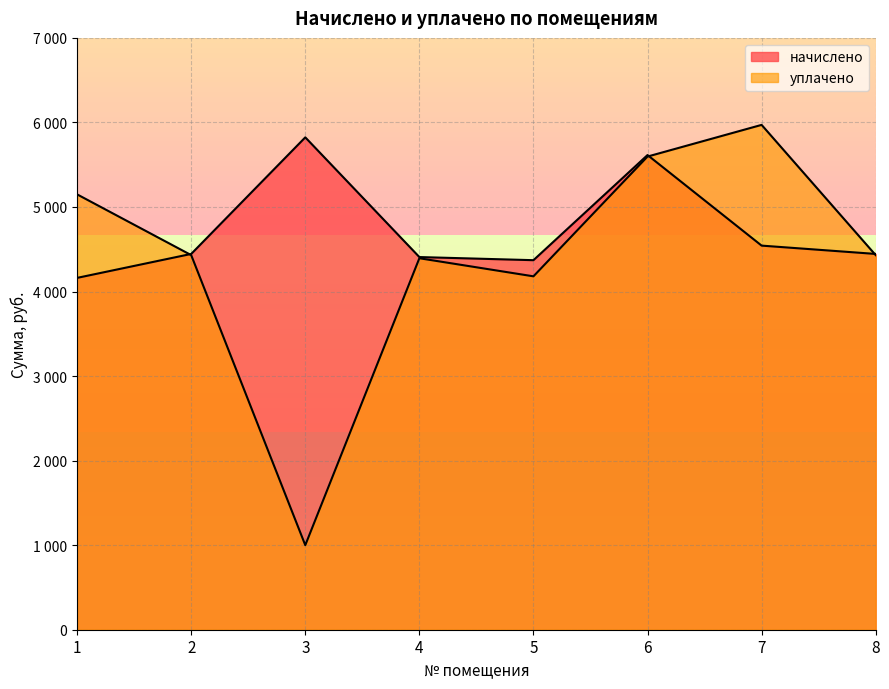

At which label does начислено reach its minimum?

1